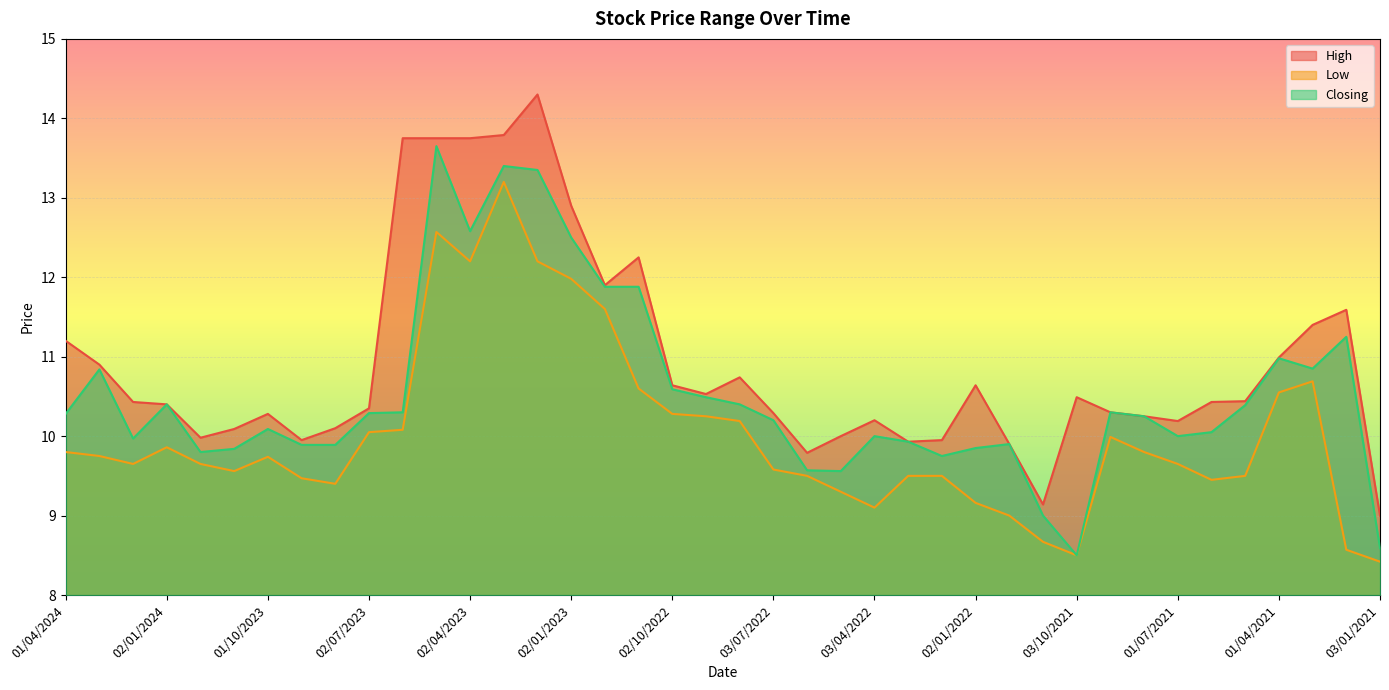

Read the Low value at 01/06/2022.

9.5